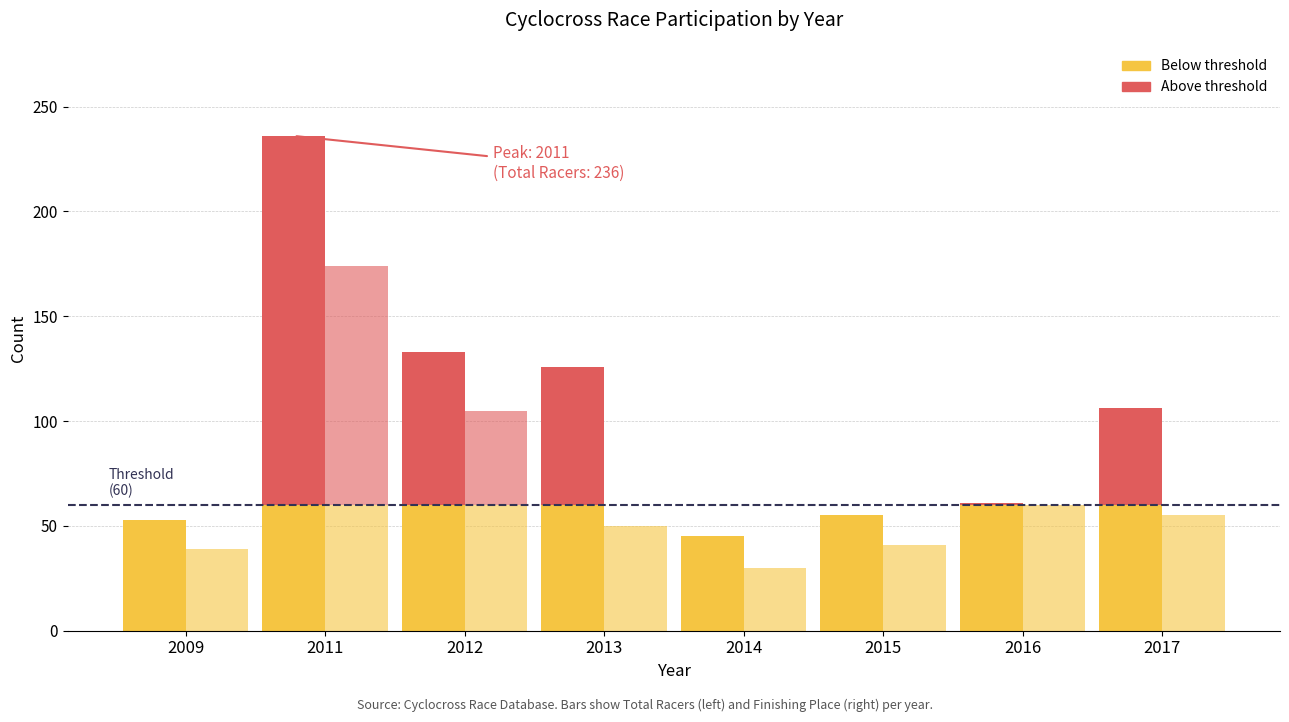

Where does the Place (below threshold) series first go above 55?

2011